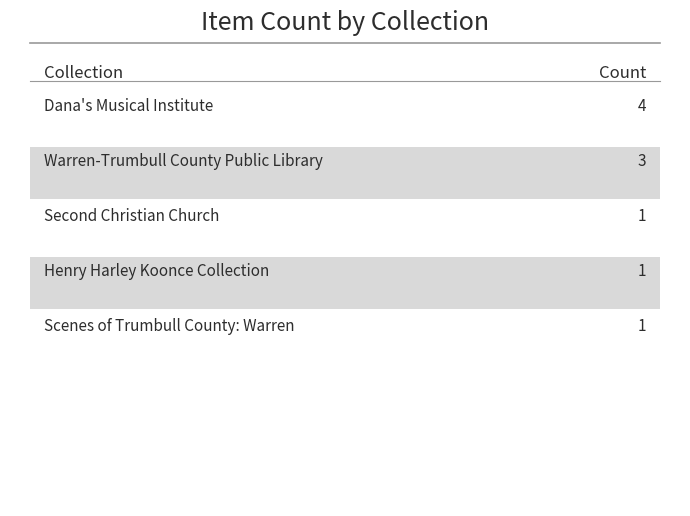

What is the difference between the maximum and minimum values?

3